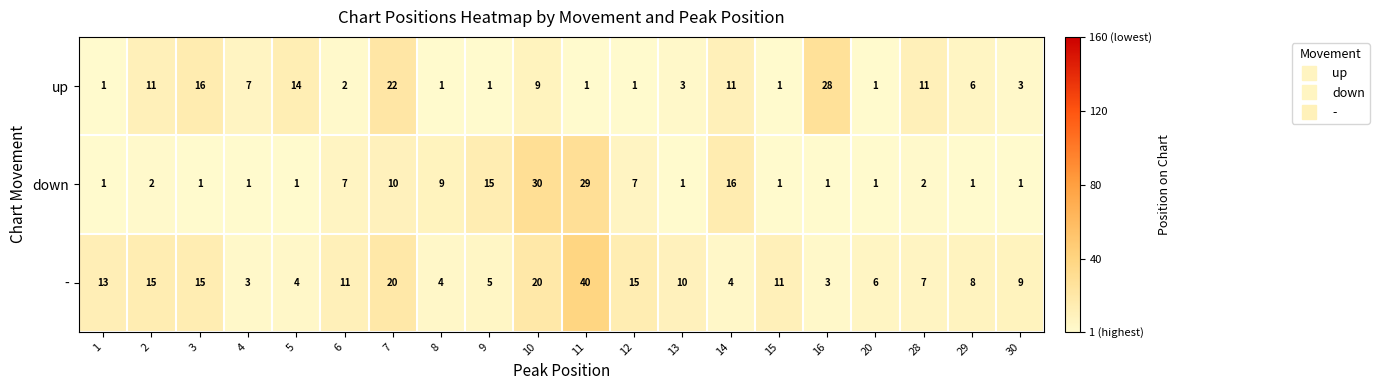

Which category has the highest value in the down series?

10